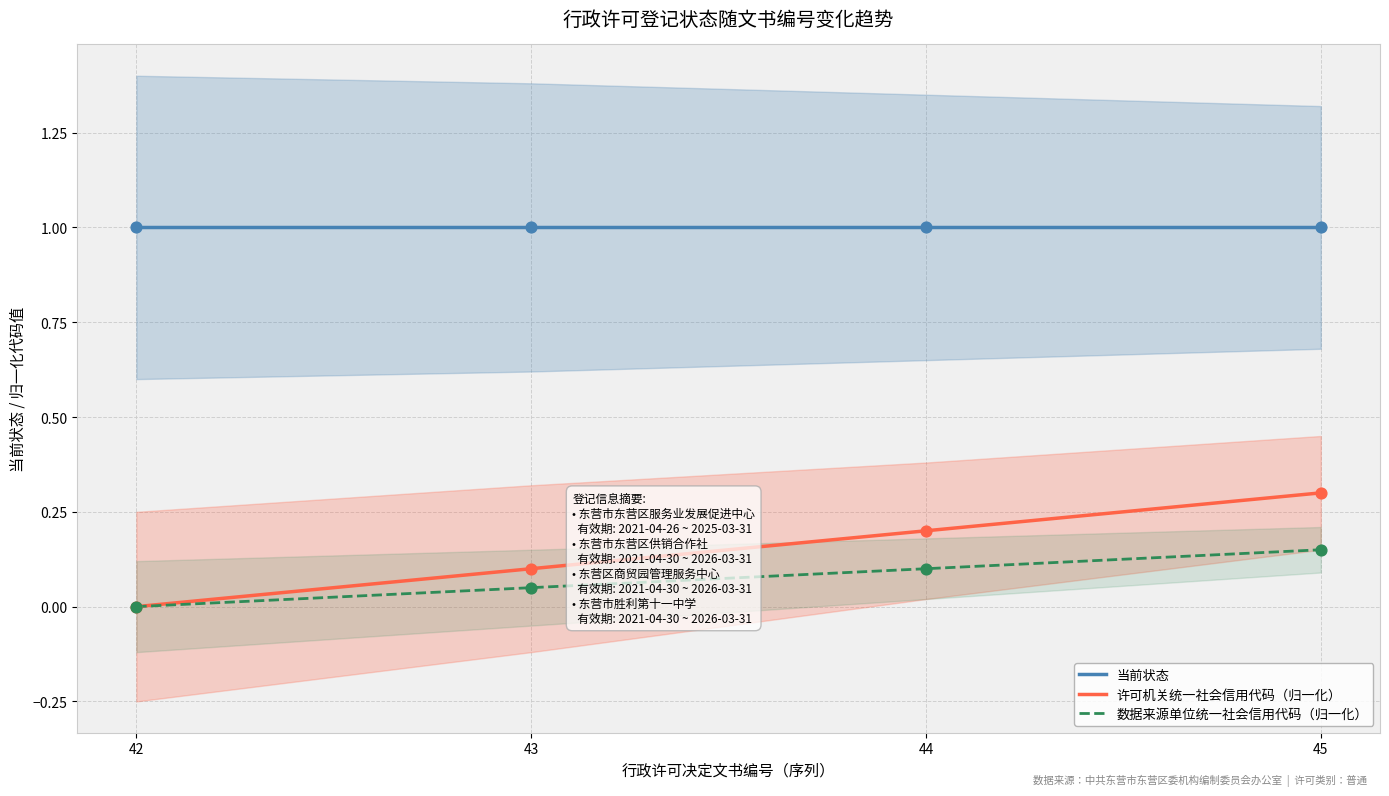

At which category is the sum across all series the highest?

45